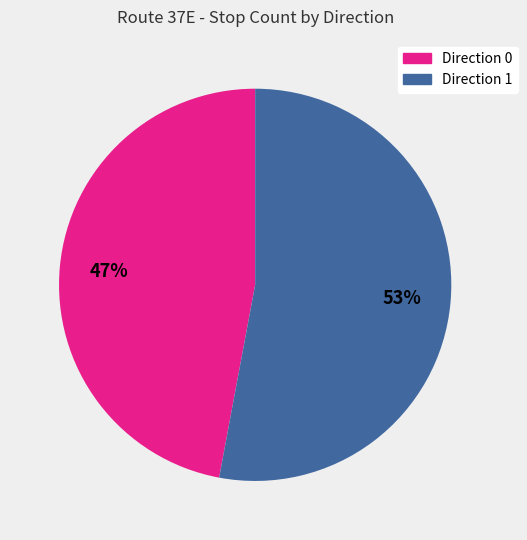

To the nearest percent, what percentage of the pie is Direction 1?

53%